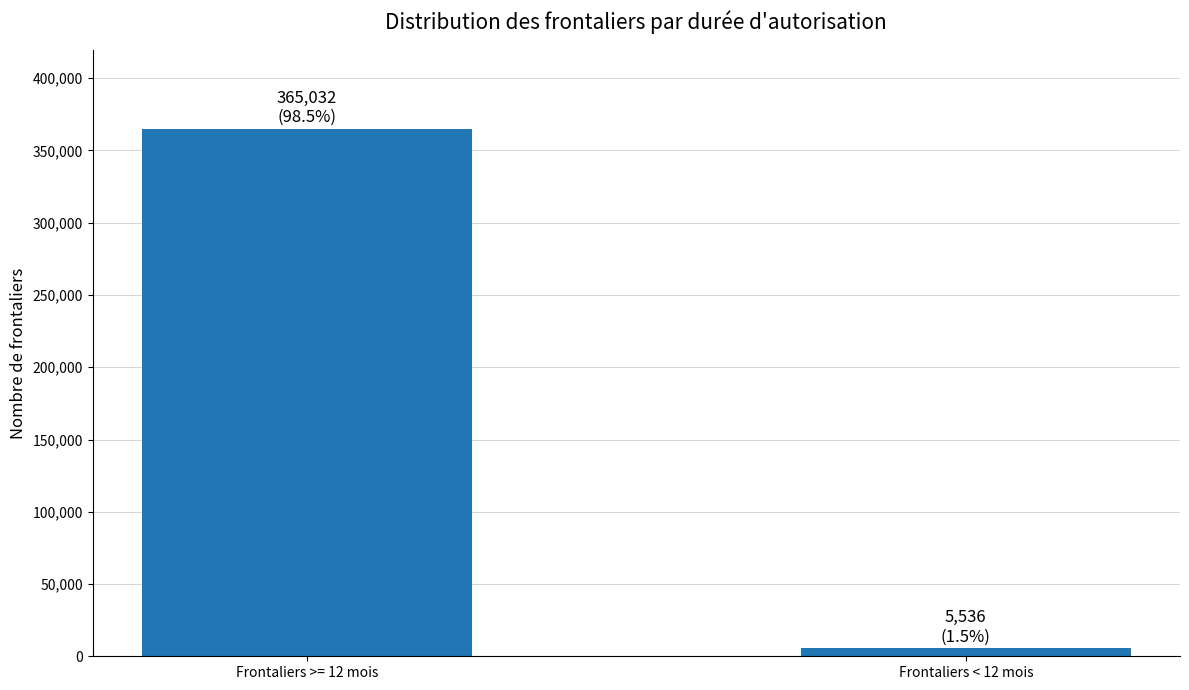

What is the label of the 1st bar from the right?

Frontaliers < 12 mois